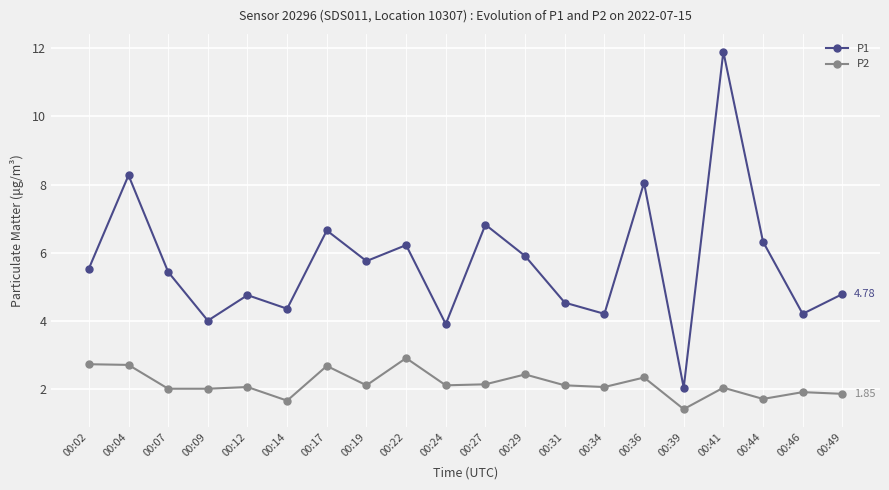

True or false: P1 has a value of 13.8 at 00:04.

False